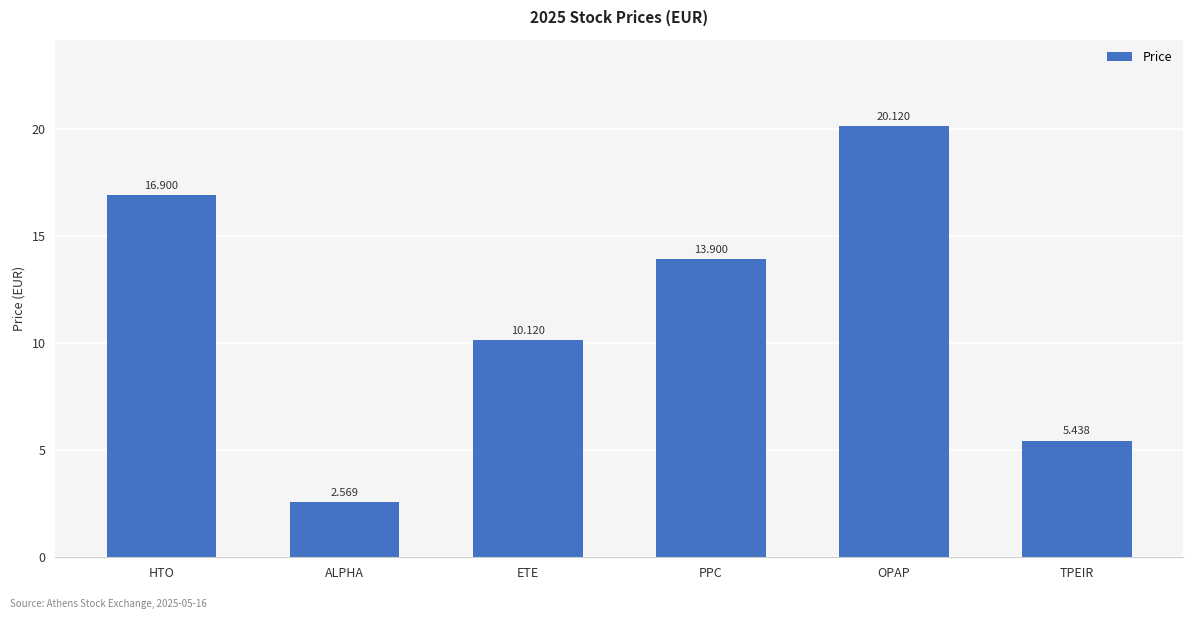

What is the label of the 2nd bar from the right?

OPAP